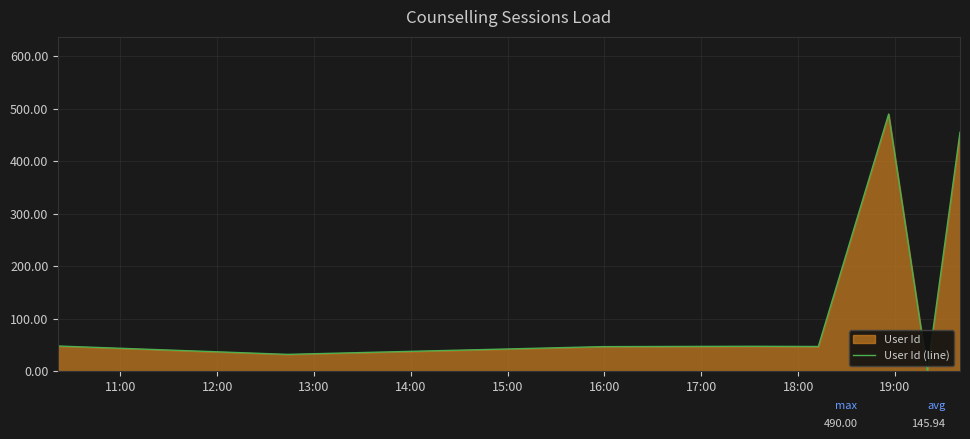

What is the sum of all values?

1167.5